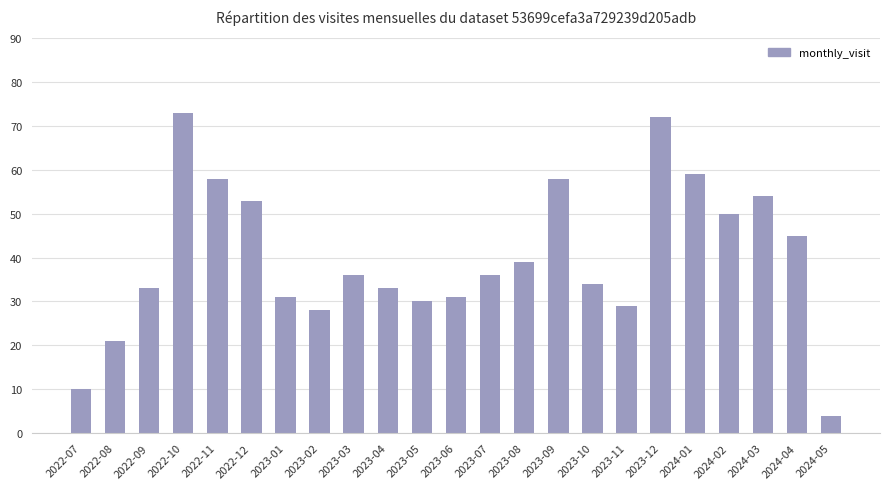

What position from the right is 2023-08?

10